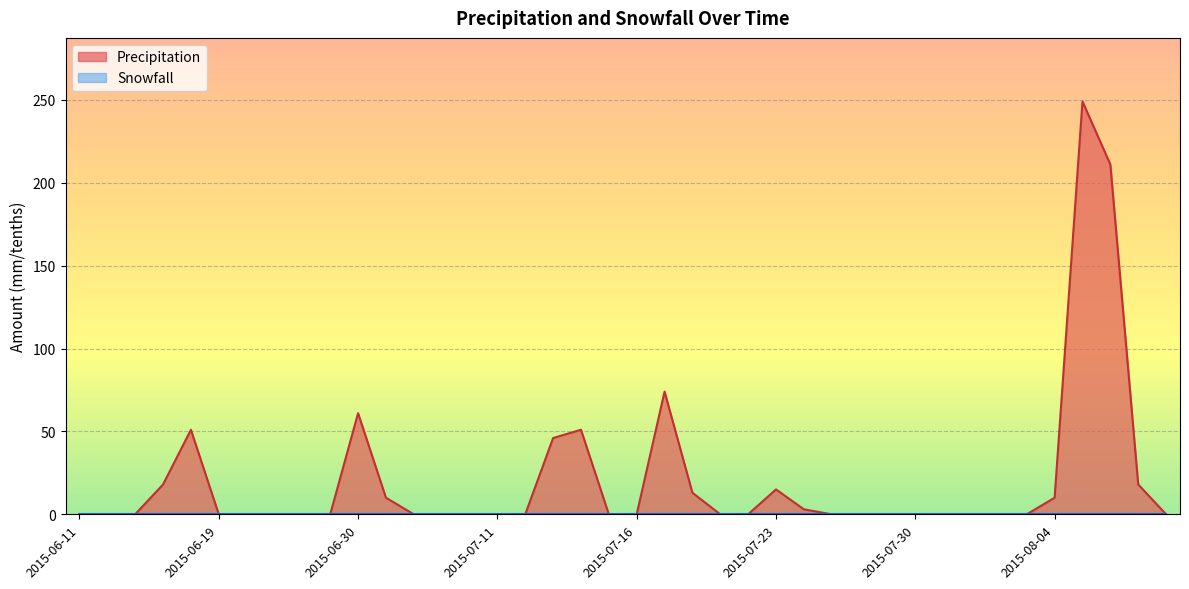

The value at 2015-07-08 is 86. True or false?

False